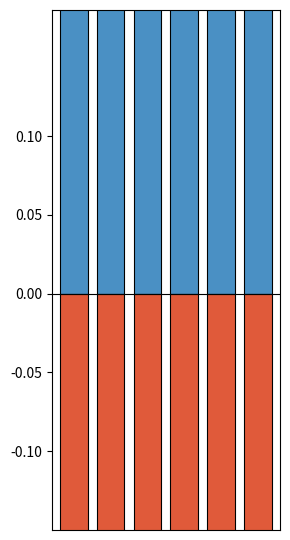

What is the highest value of the FIFR series?

0.2